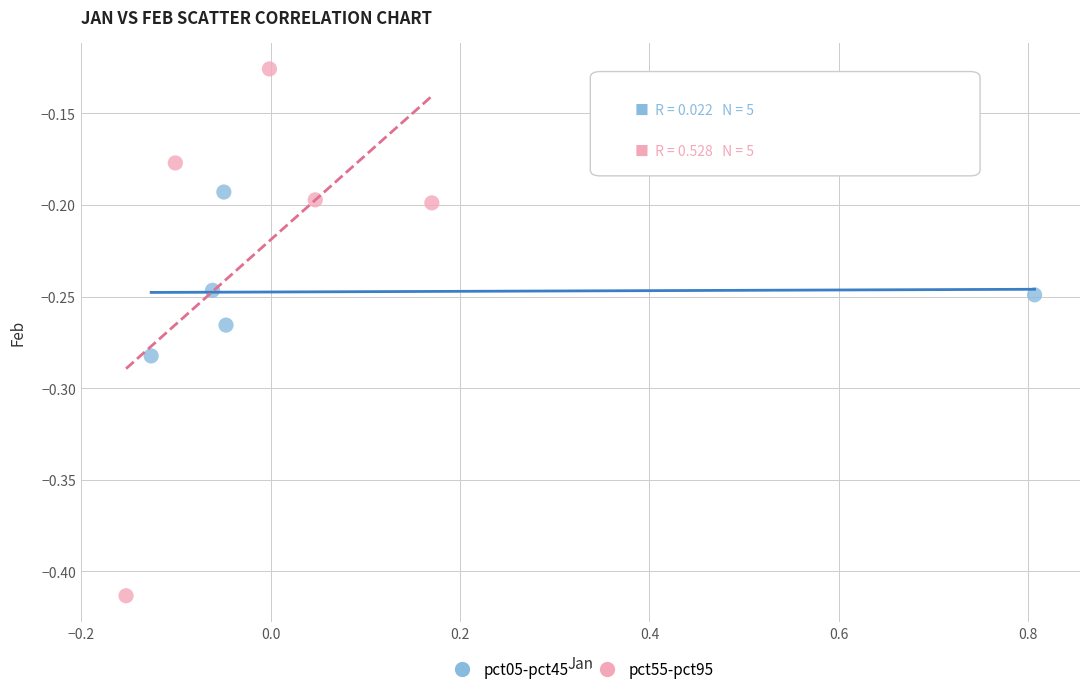

Which series has the largest Y range (max minus min)?

pct55-pct95